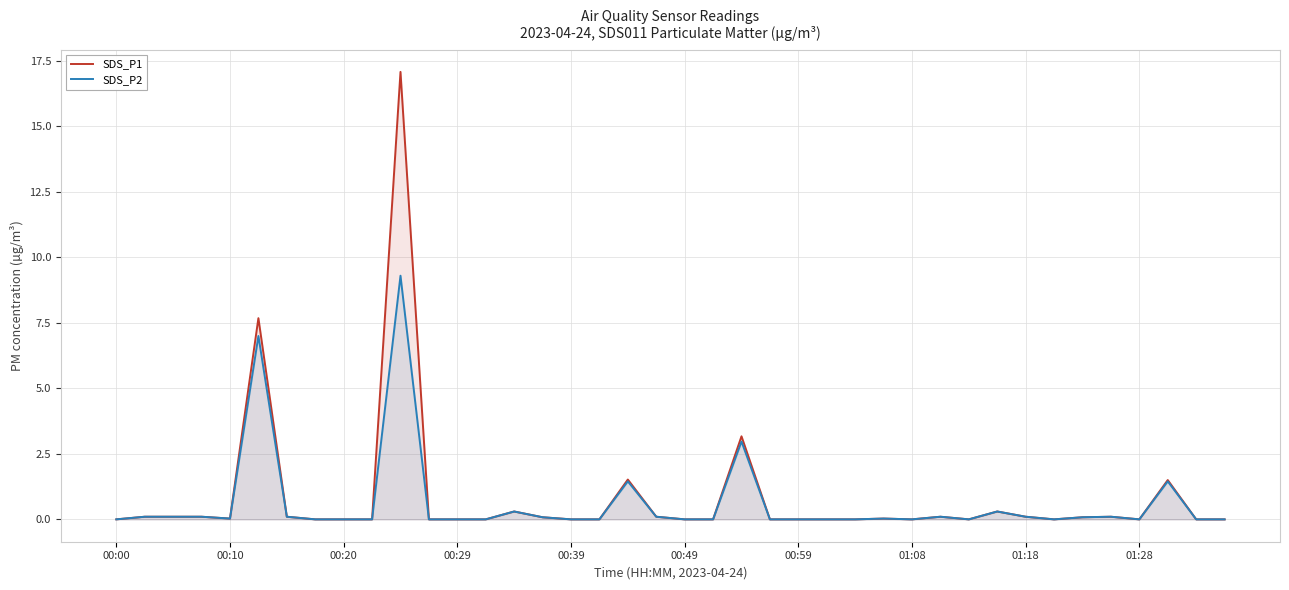

The SDS_P1 series shows 0.0 at 26. True or false?

True